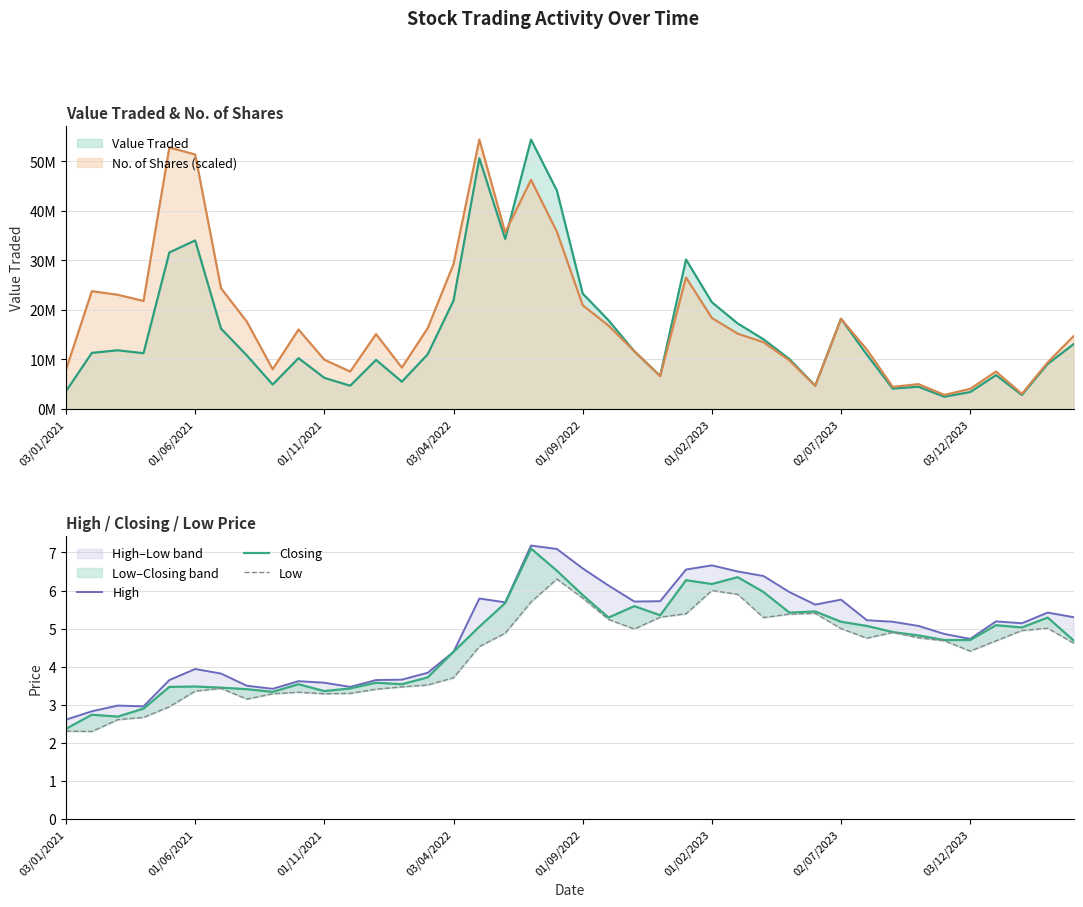

How many interior local peaks does the Closing series have?

11